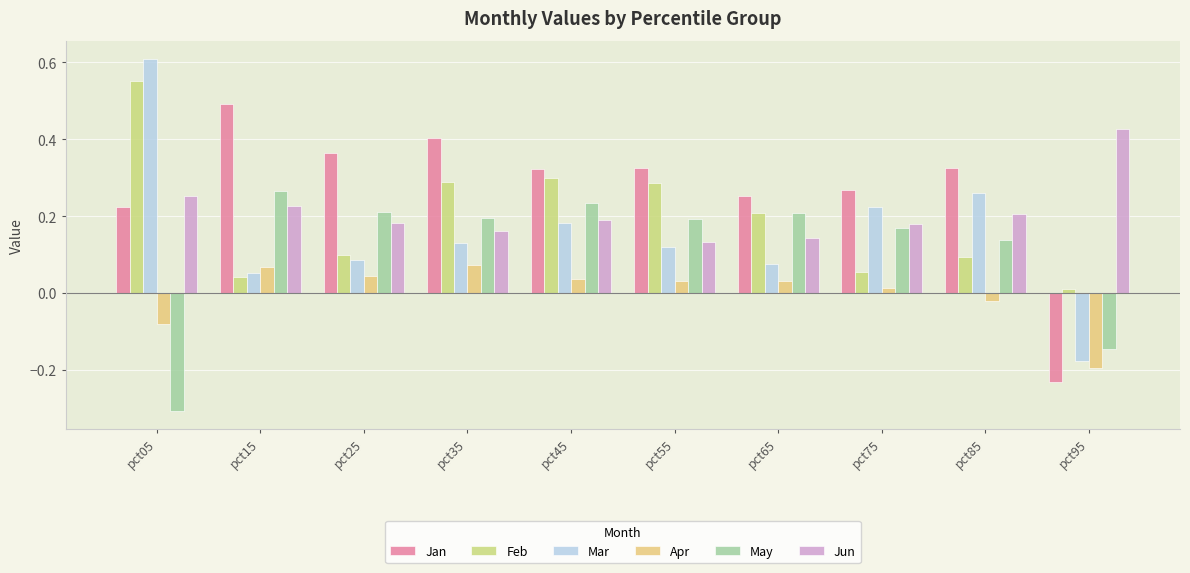

Rank the series at pct45 from lowest to highest value.

Apr, Mar, Jun, May, Feb, Jan